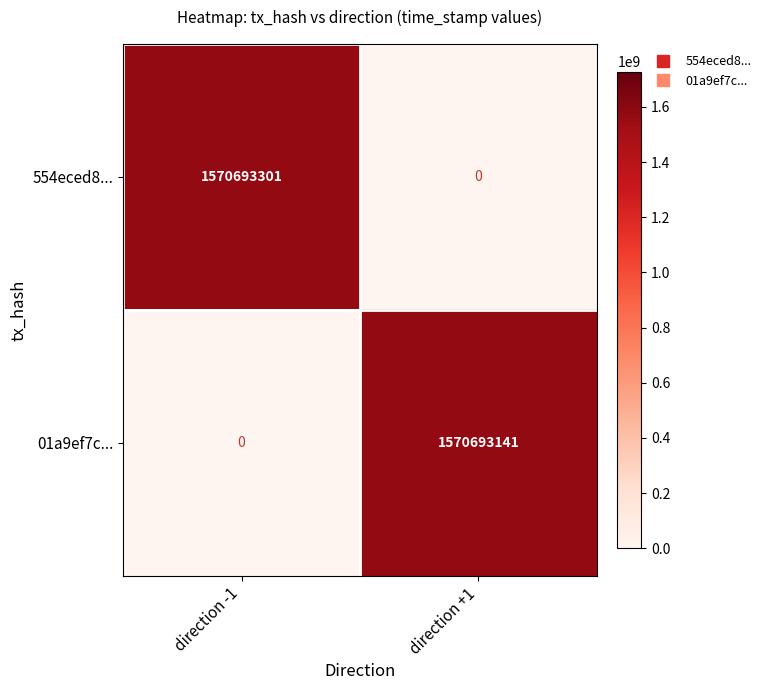

Which series changed the most between direction -1 and direction +1?

554eced8...